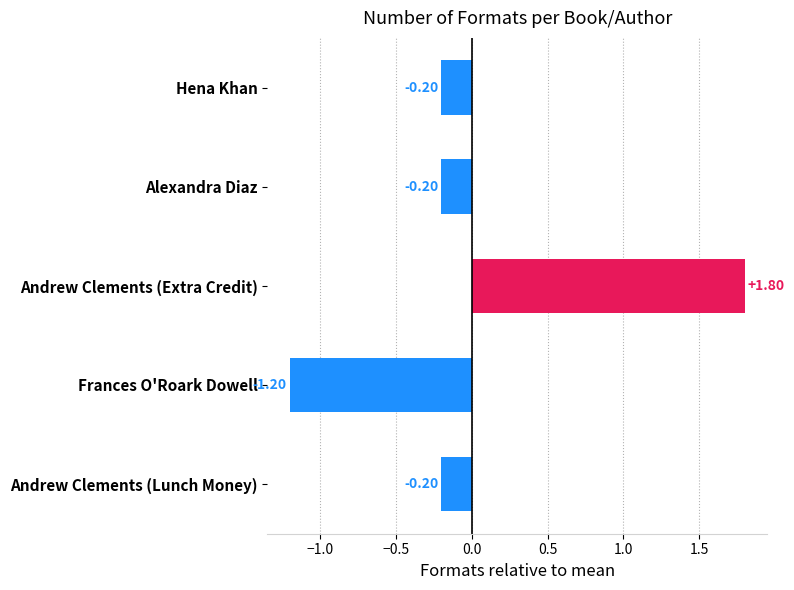

How many data points does each series have?

5